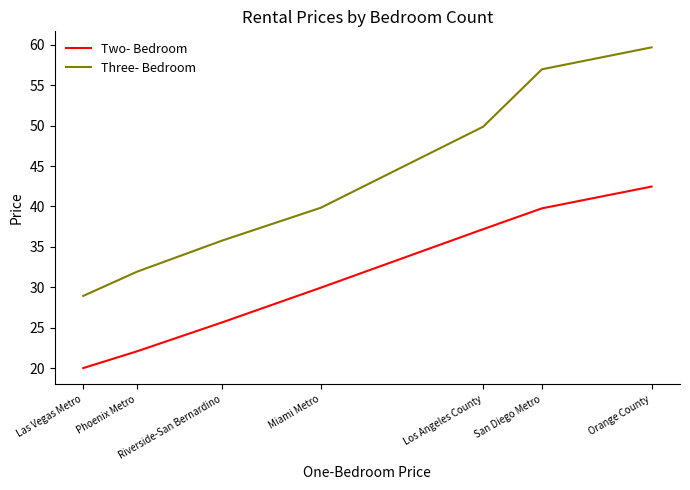

What position from the left is Orange County?

7